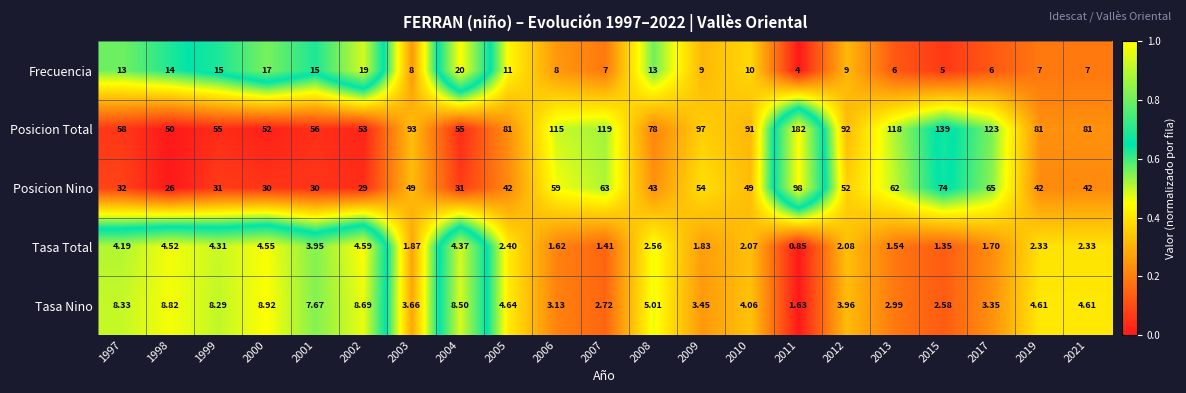

At 2003, list the series in order from smallest to largest.

Tasa Total, Tasa Nino, Frecuencia, Posicion Nino, Posicion Total